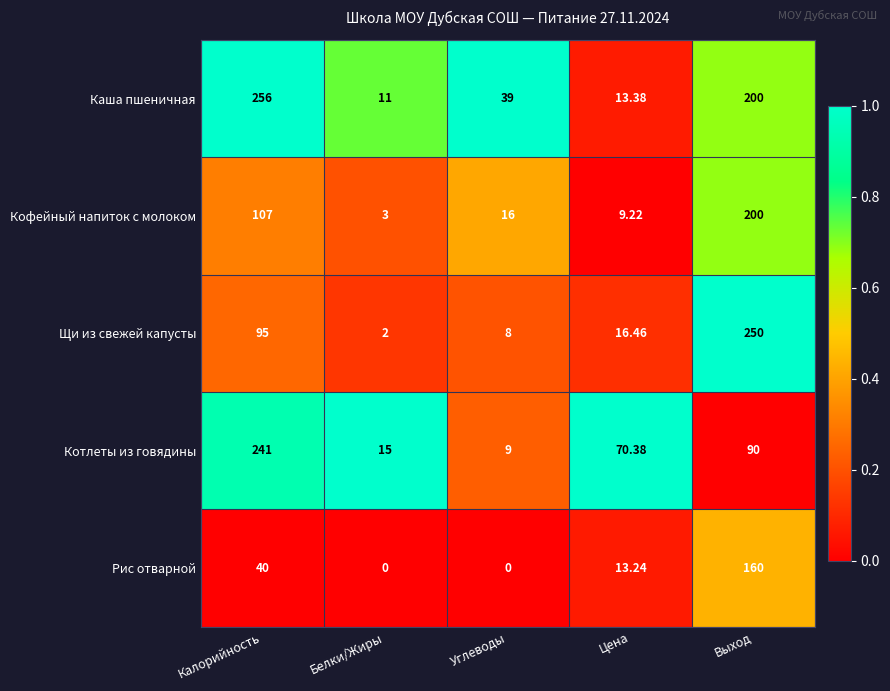

Which category has the highest value across all series?

Калорийность